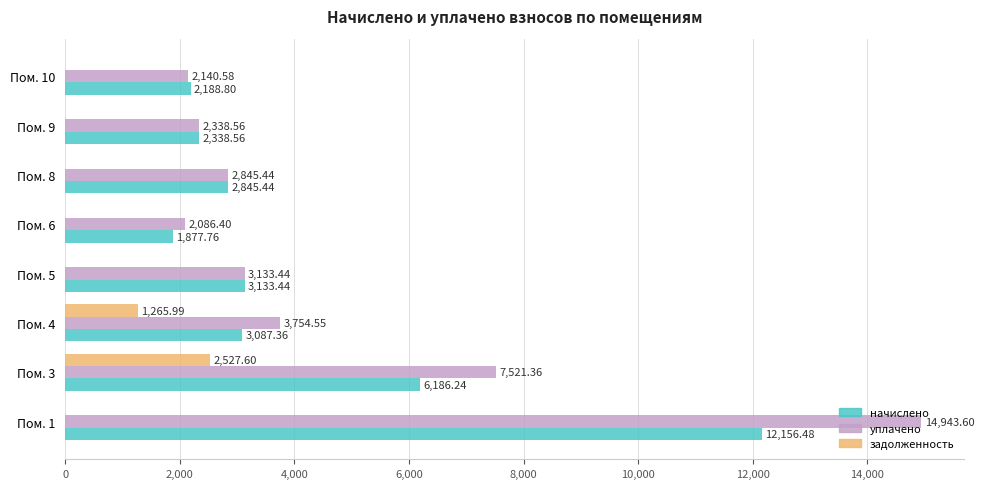

What is the sum of the начислено values at Пом. 8 and Пом. 6?

4723.2